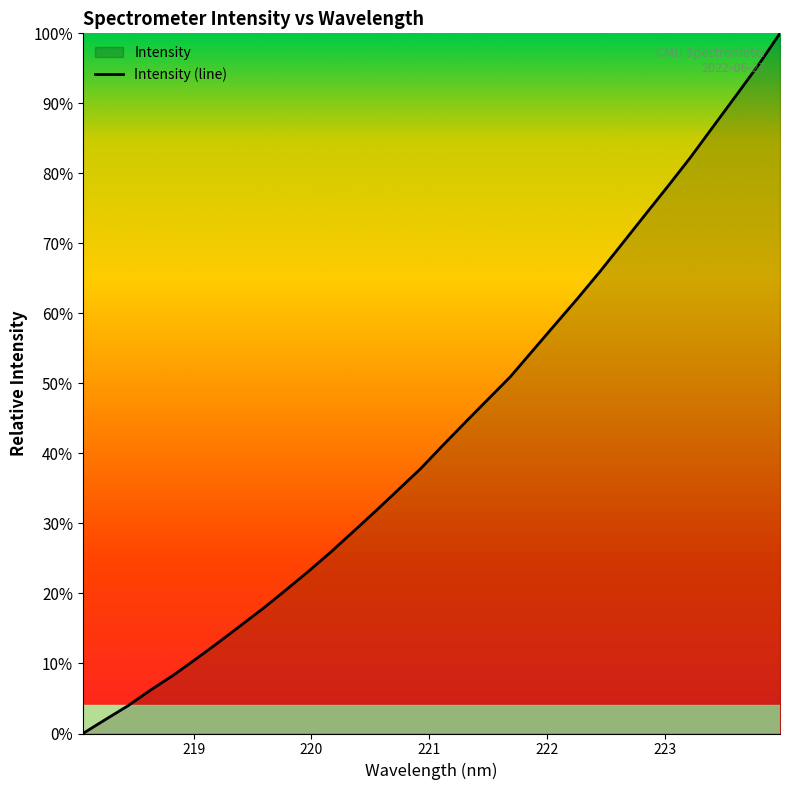

Count the number of categories in the chart.

32